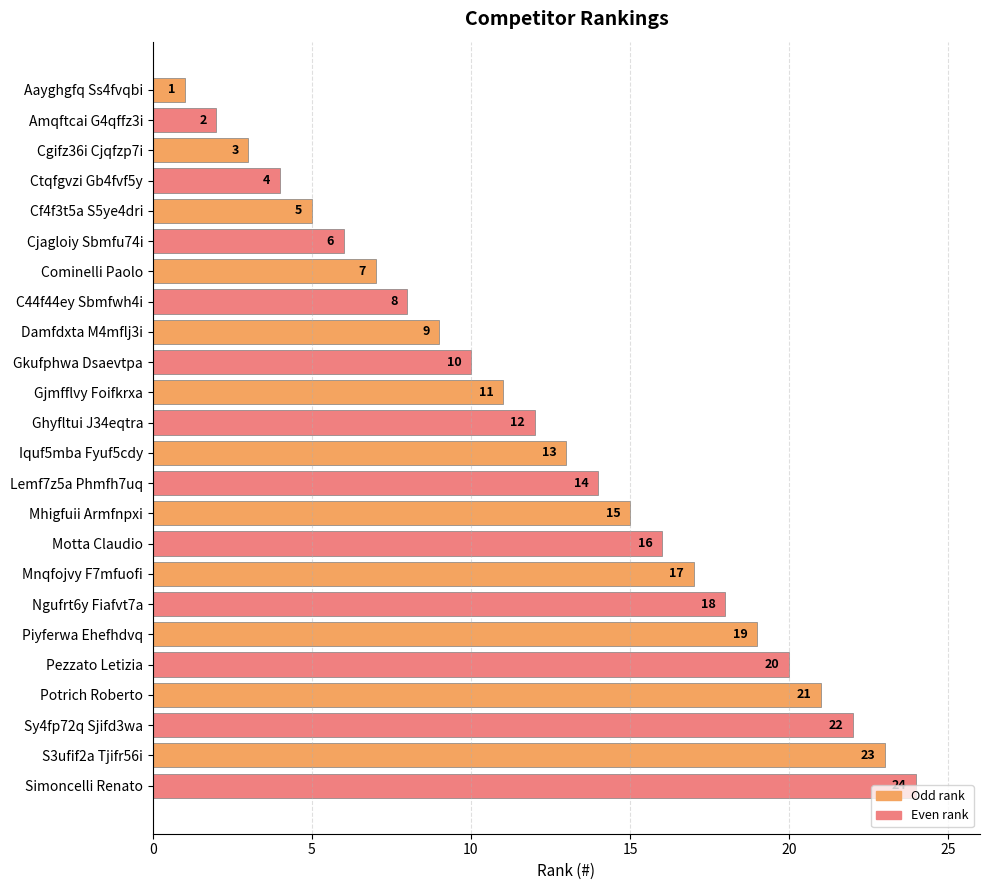

Is it true that the value at Amqftcai G4qffz3i is 2?

True